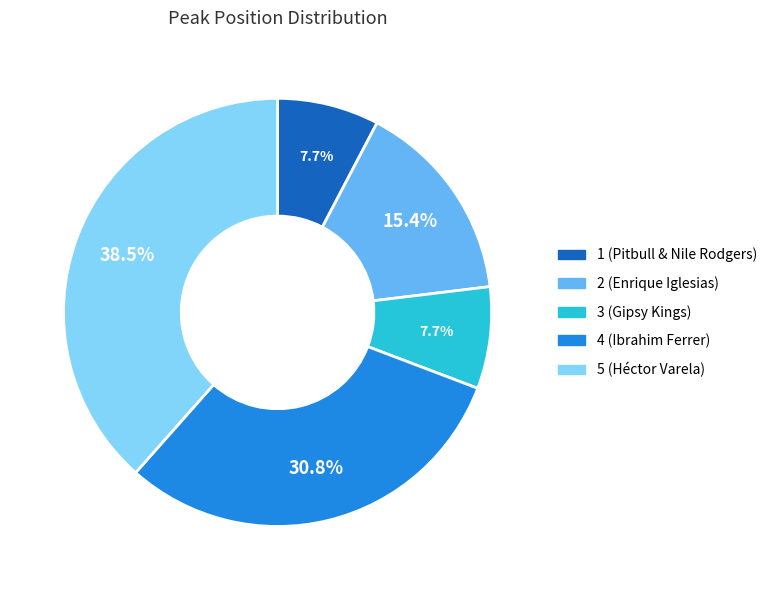

To the nearest percent, what is the difference between the 2 (Enrique Iglesias) and 5 (Héctor Varela) slice percentages?

23%